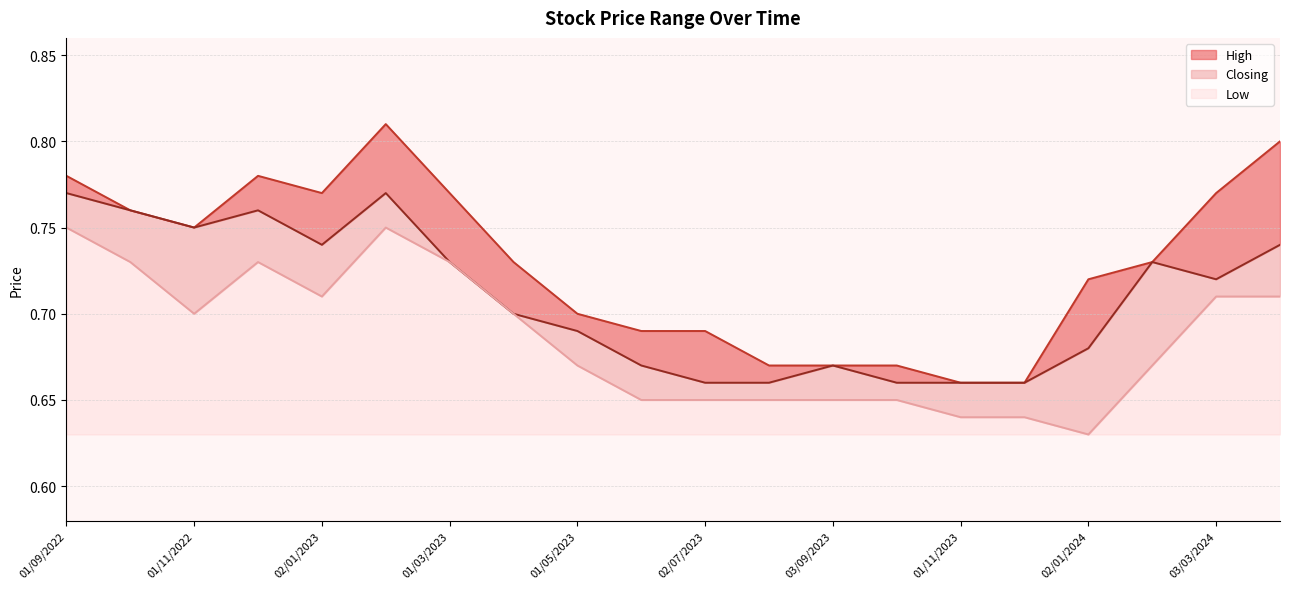

What is the approximate value of High at 02/04/2023?

0.7